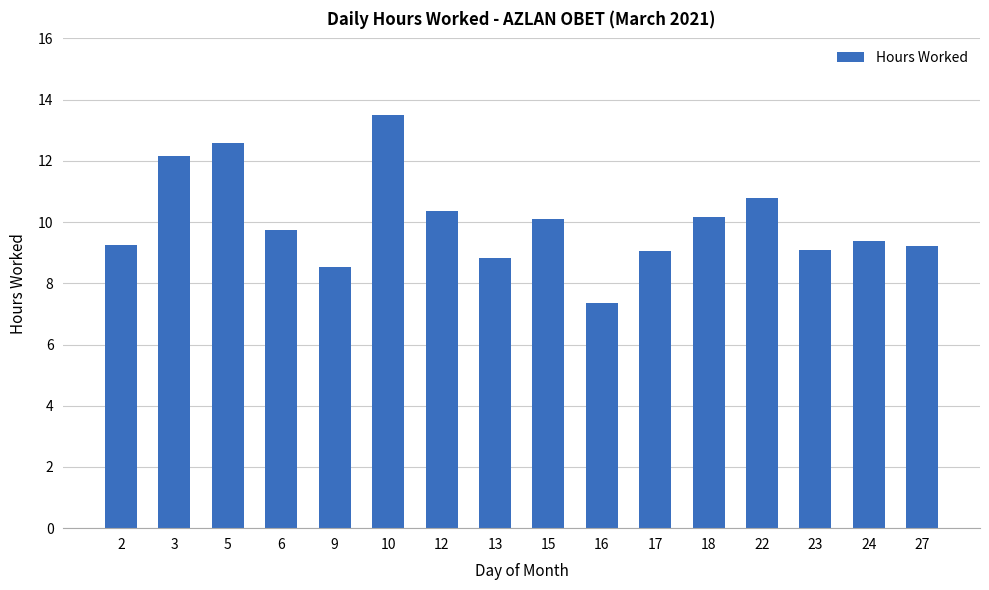

The chart shows a value of 9.2 at 27. True or false?

True